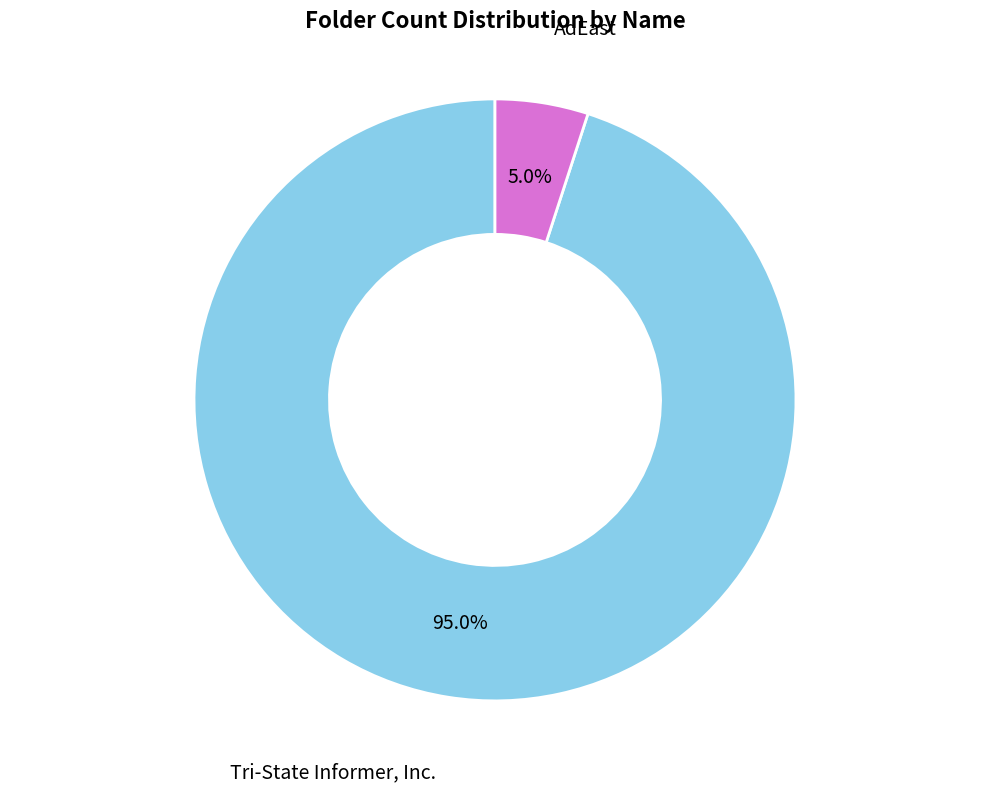

Is there a majority slice in this chart?

Yes